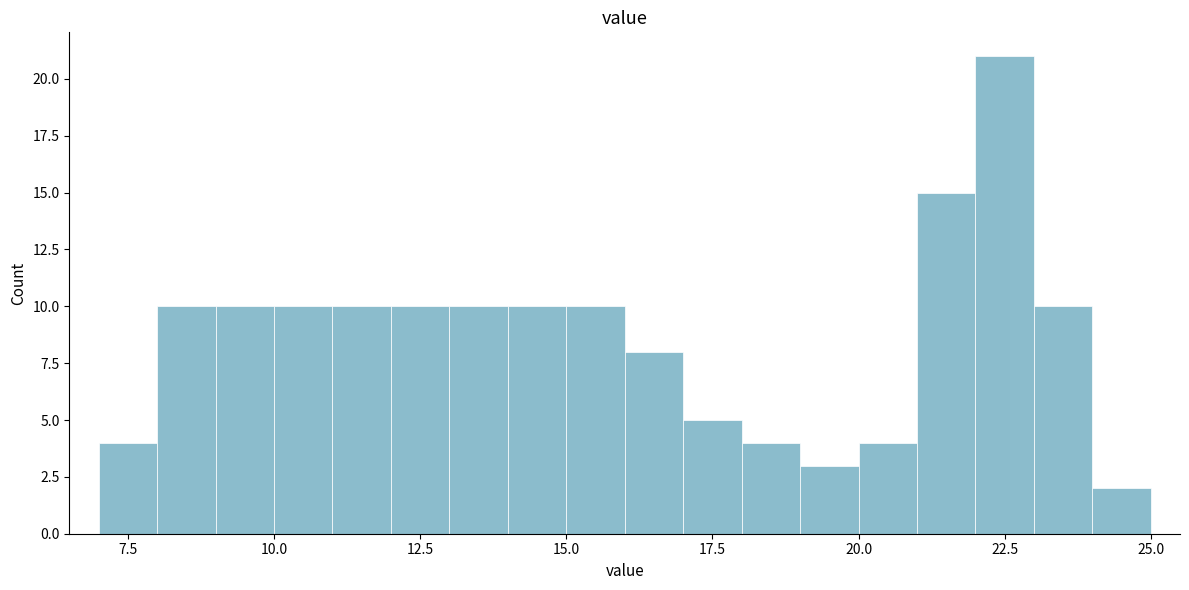

Around what value on the x-axis is the tallest bar? Give the approximate position of its centre, as read against the axis.

22.5